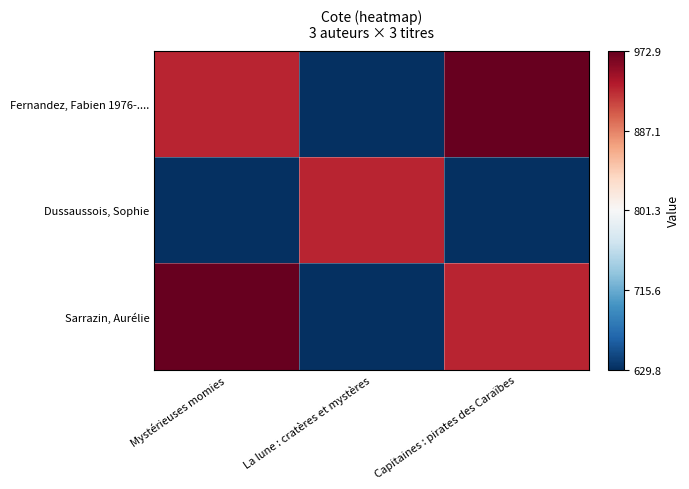

Reading left to right, extract all data points from this chart.

Fernandez, Fabien 1976-....: Mystérieuses momies=932.0	La lune : cratères et mystères=629.8	Capitaines : pirates des Caraïbes=972.9
Dussaussois, Sophie: Mystérieuses momies=629.8	La lune : cratères et mystères=932.0	Capitaines : pirates des Caraïbes=629.8
Sarrazin, Aurélie: Mystérieuses momies=972.9	La lune : cratères et mystères=629.8	Capitaines : pirates des Caraïbes=932.0